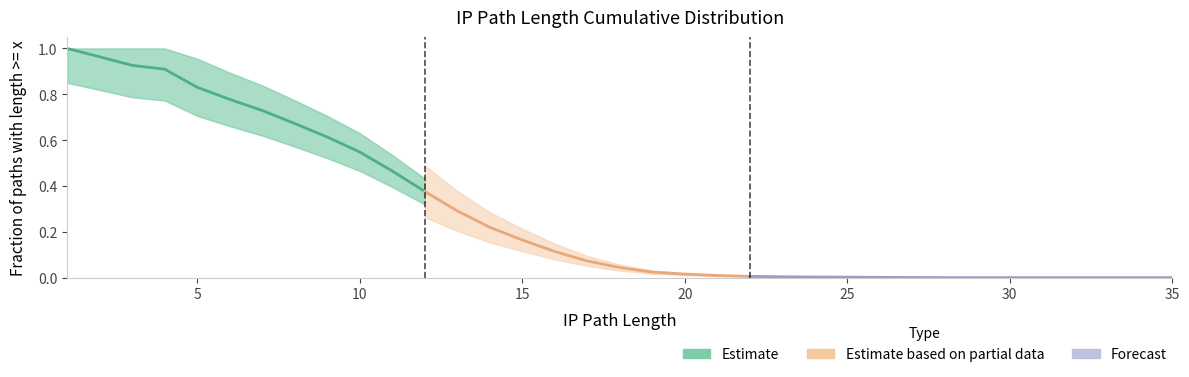

Where is the data nearest to the value 0?

35